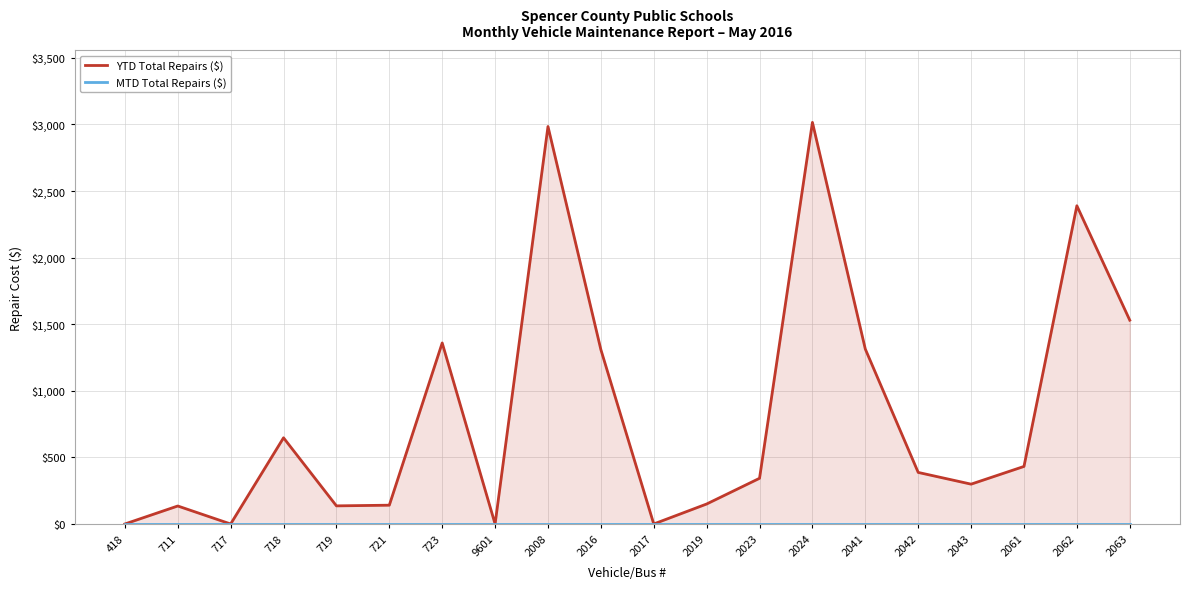

Reading left to right, extract all data points from this chart.

YTD Total Repairs ($): 418=0	711=135	717=0	718=647	719=136	721=141	723=1359	9601=0	2008=2984	2016=1309	2017=0	2019=150	2023=343	2024=3015	2041=1313	2042=387	2043=299	2061=432	2062=2389	2063=1530
MTD Total Repairs ($): 418=0	711=0	717=0	718=0	719=0	721=0	723=0	9601=0	2008=0	2016=0	2017=0	2019=0	2023=0	2024=0	2041=0	2042=0	2043=0	2061=0	2062=0	2063=0